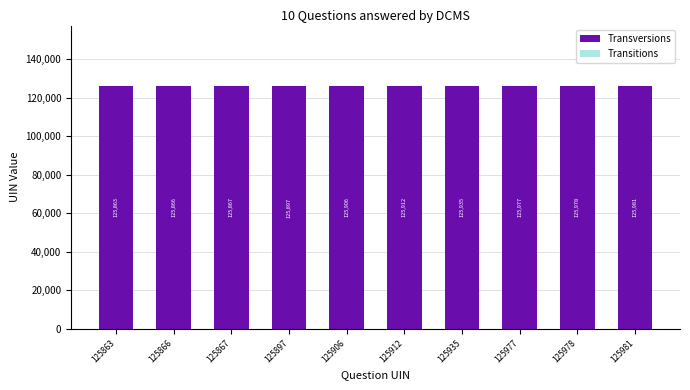

At which category is the sum across all series the highest?

125981